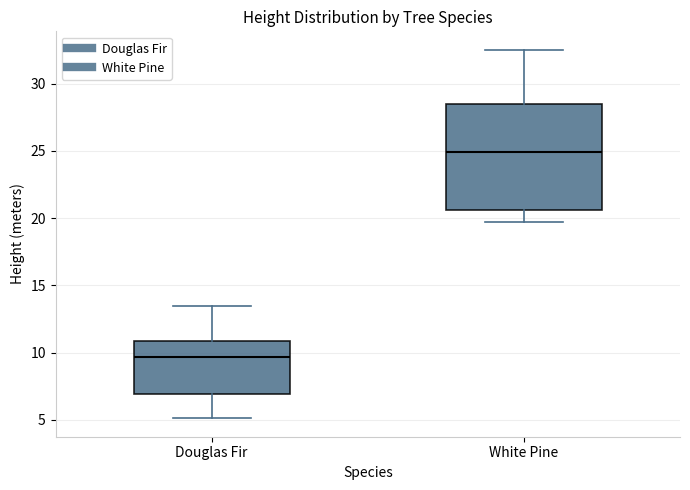

Where is the lower edge of the box for White Pine on the y-axis? The values are not printed on the chart, so give them approximately, as read against the axis.

20.5